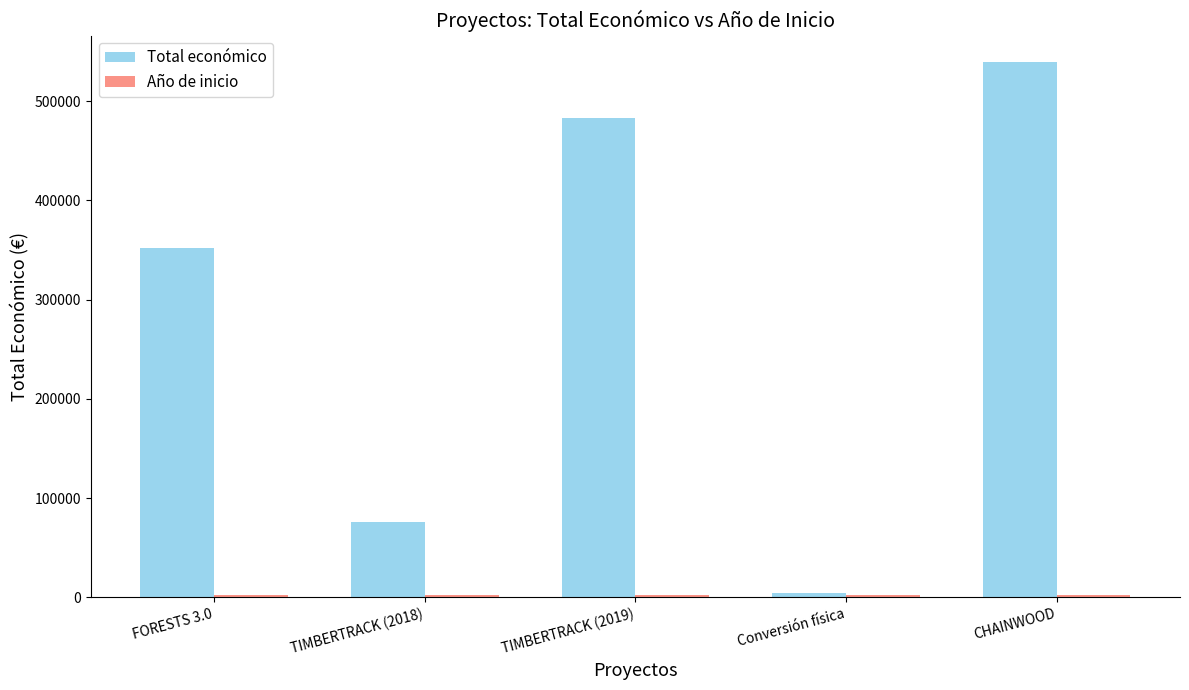

What is the sum of the Total económico values at TIMBERTRACK (2018) and Conversión física?

80445